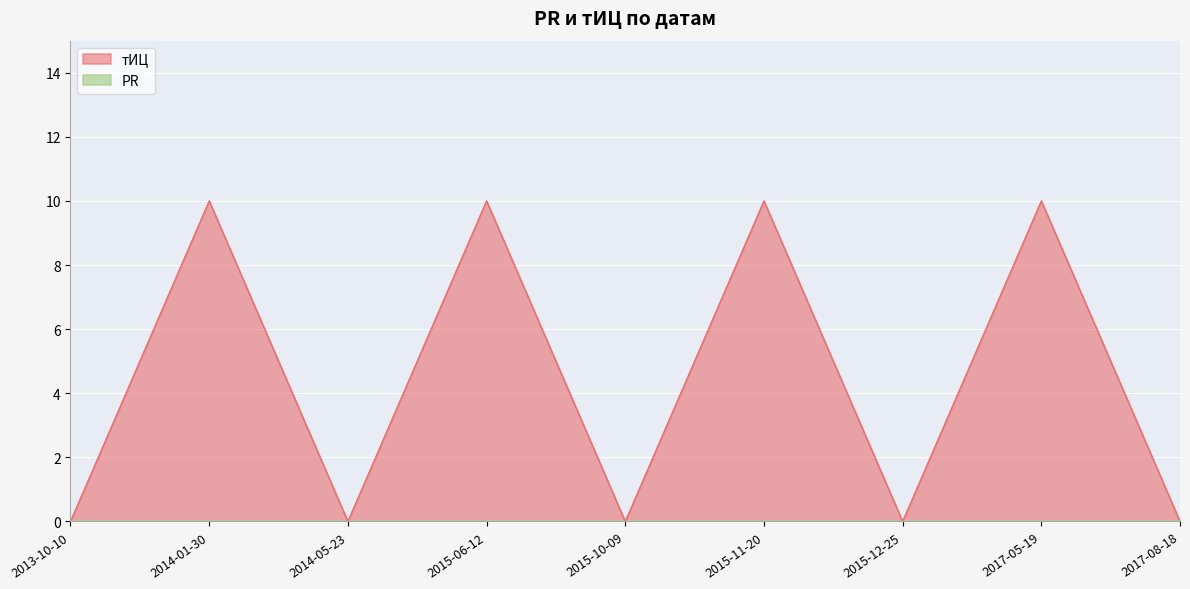

Reading left to right, transcribe all the data shown in this chart.

0	10	0	10	0	10	0	10	0